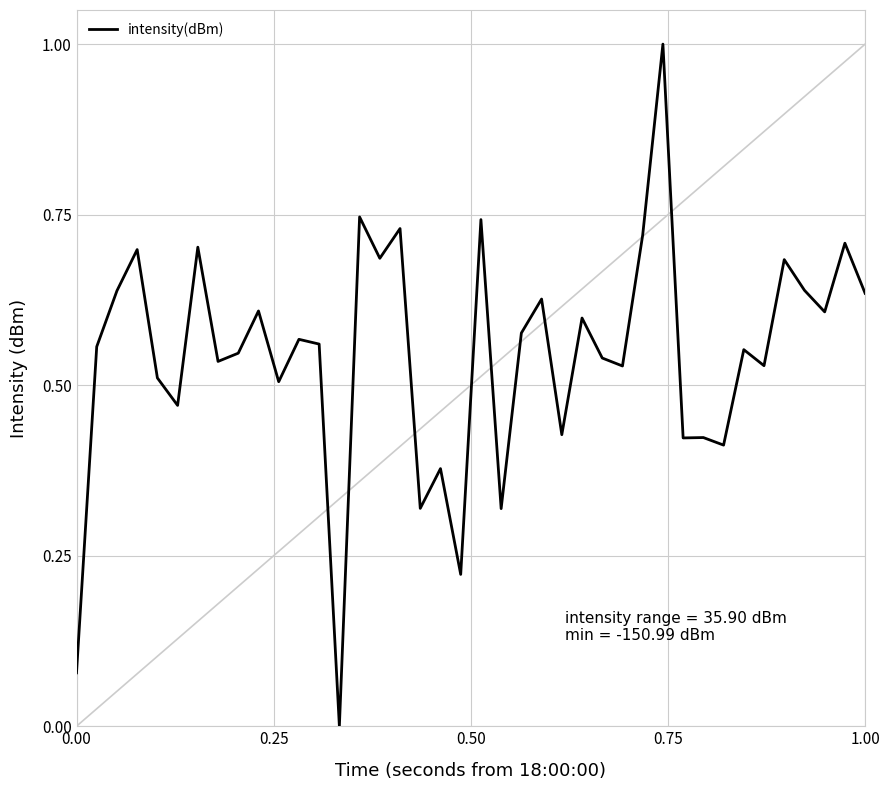

What is the difference between the maximum and minimum values?

1.0